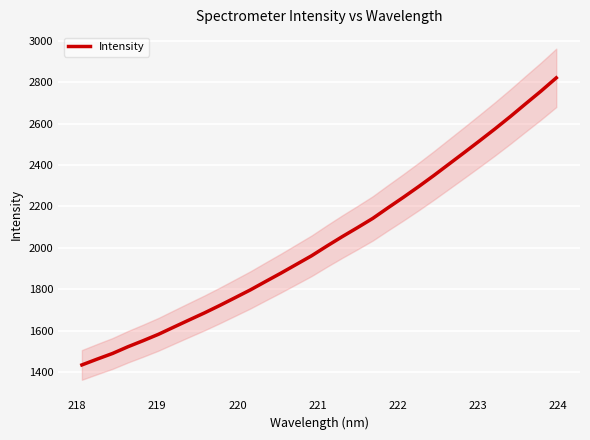

What is the lowest value of the Intensity series?

1434.3